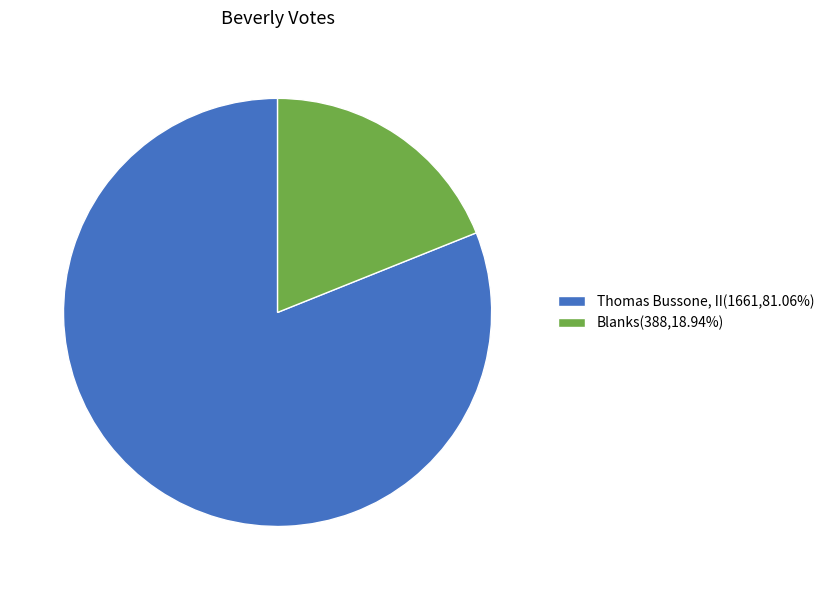

How many segments does this pie chart have?

2